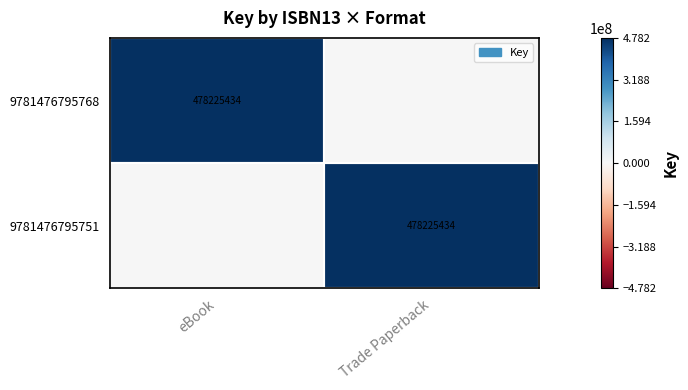

How many series are shown in this chart?

2